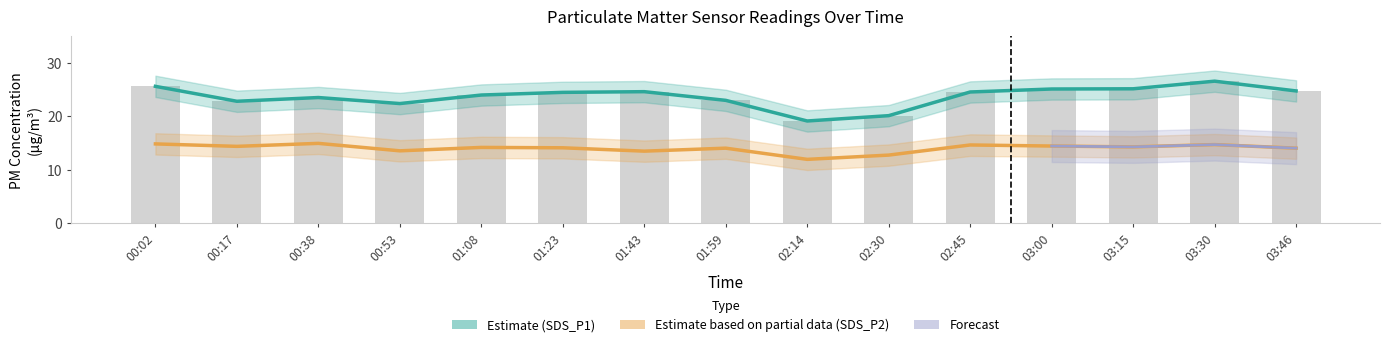

List the labels in order of SDS_P1 value, smallest first.

02:14, 02:30, 00:53, 00:17, 01:59, 00:38, 01:08, 01:23, 02:45, 01:43, 03:46, 03:00, 03:15, 00:02, 03:30